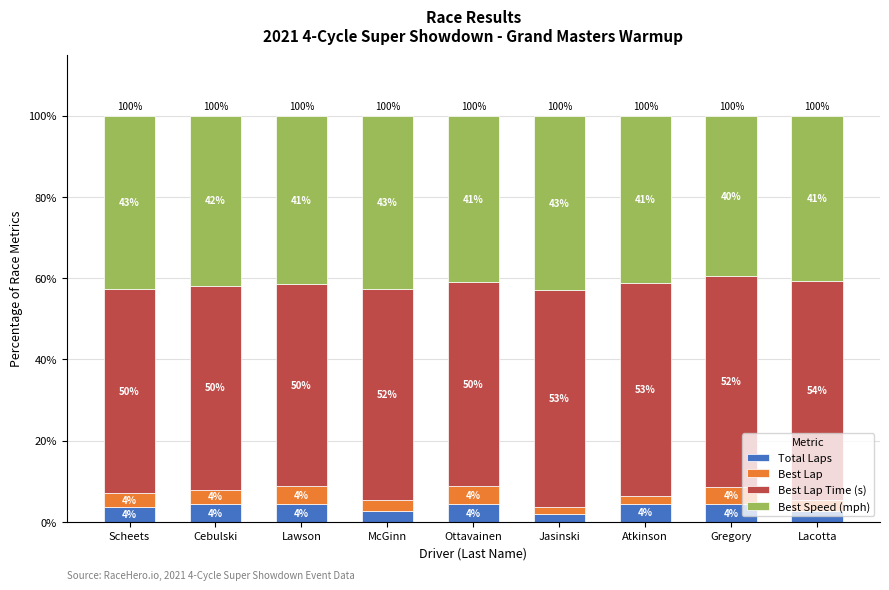

Are the bars grouped side by side (vs. stacked)?

No